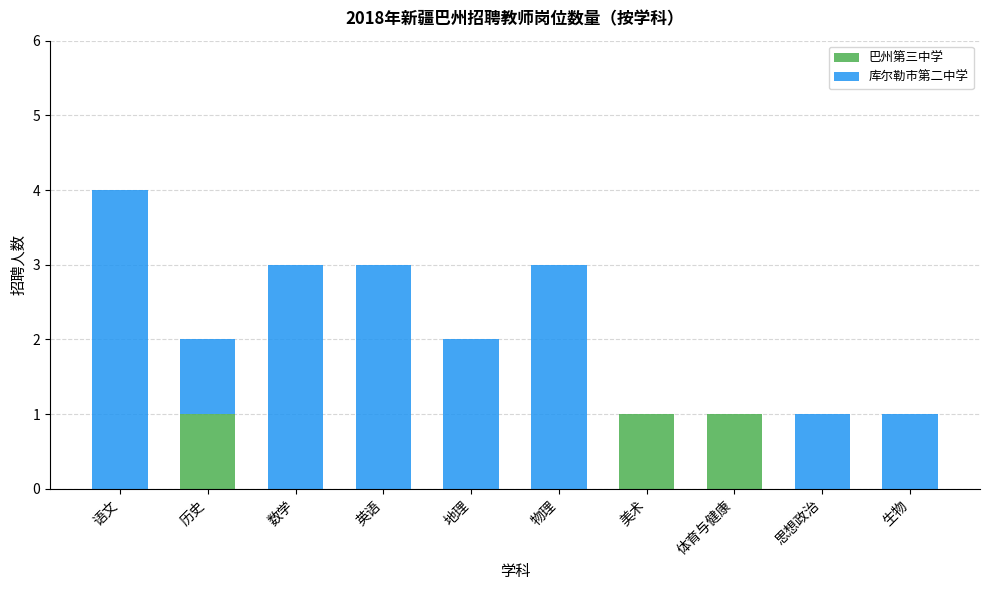

What are all the series names shown in the legend?

巴州第三中学, 库尔勒市第二中学